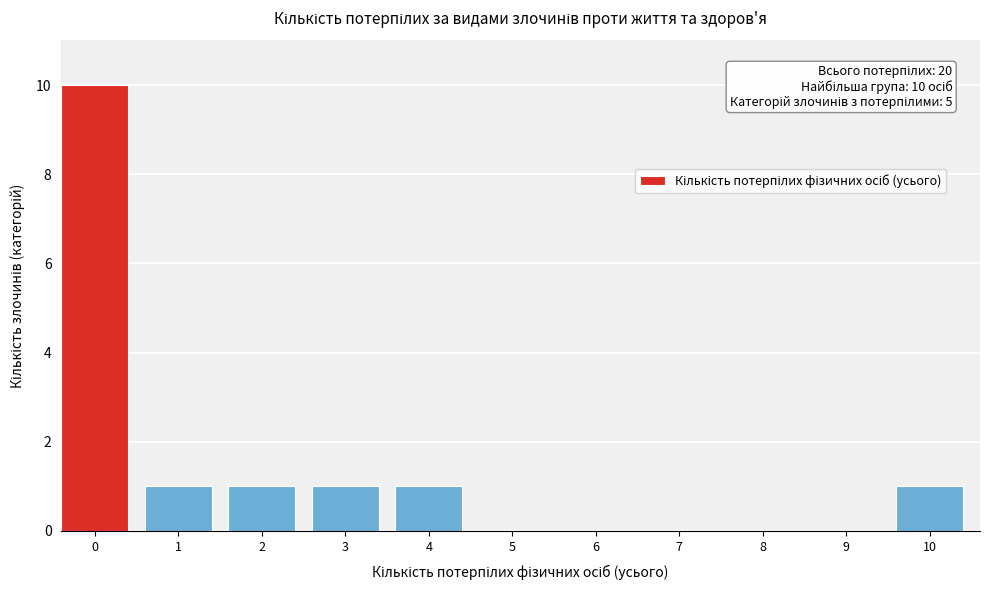

Reading left to right, transcribe all the data shown in this chart.

0=10	1=1	2=1	3=1	4=1	5=0	6=0	7=0	8=0	9=0	10=1